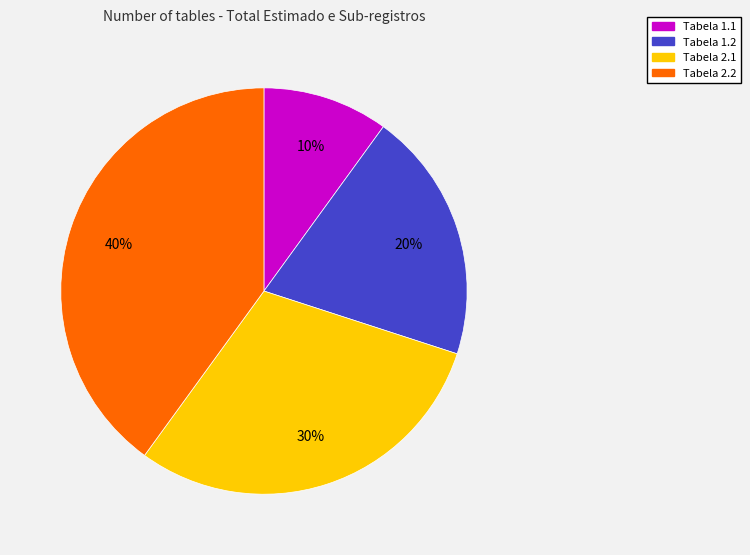

To the nearest percent, what is the difference between the largest and smallest slice percentages?

30%